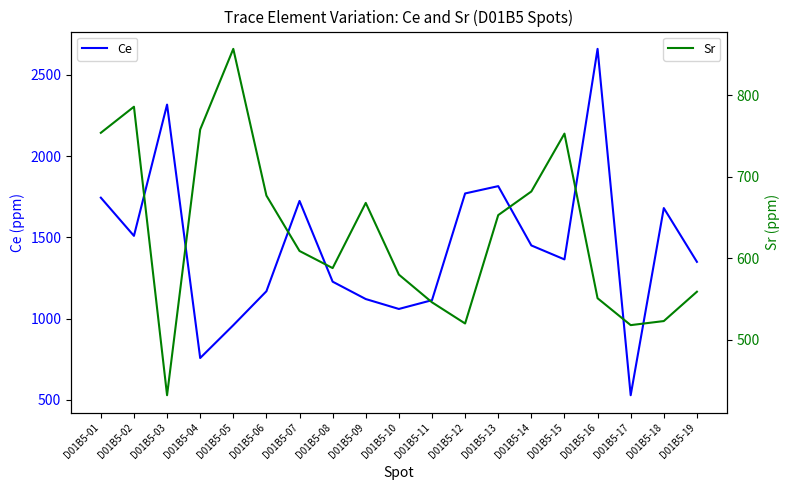

What is the difference between the maximum and second lowest values in the Ce series?

1903